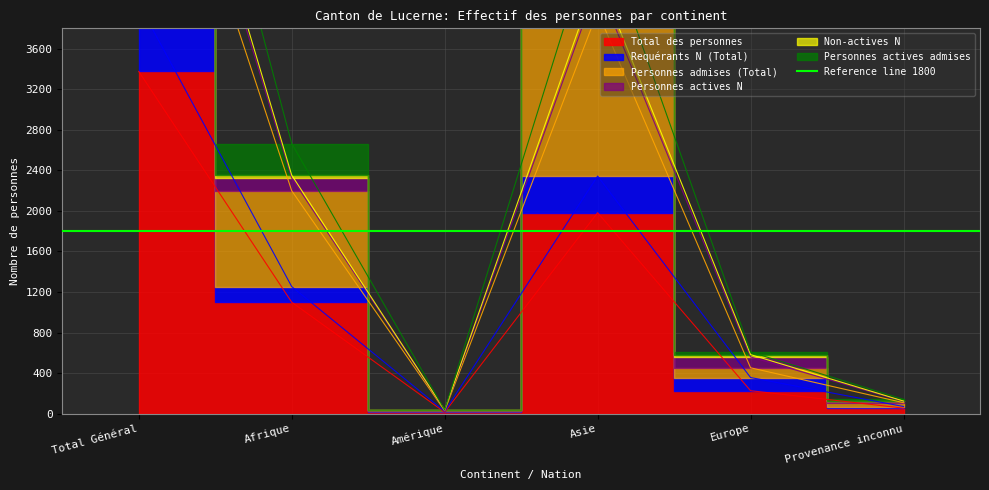

Does the chart display data point markers on the line(s)?

No